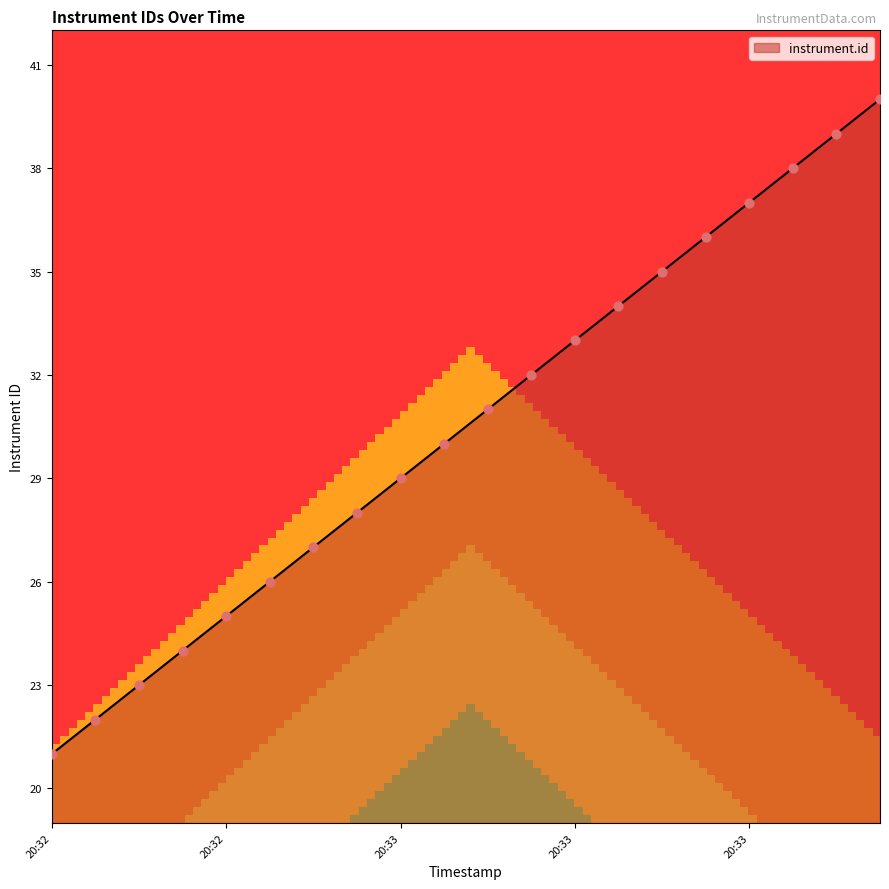

What is the difference between the maximum and minimum values?

19